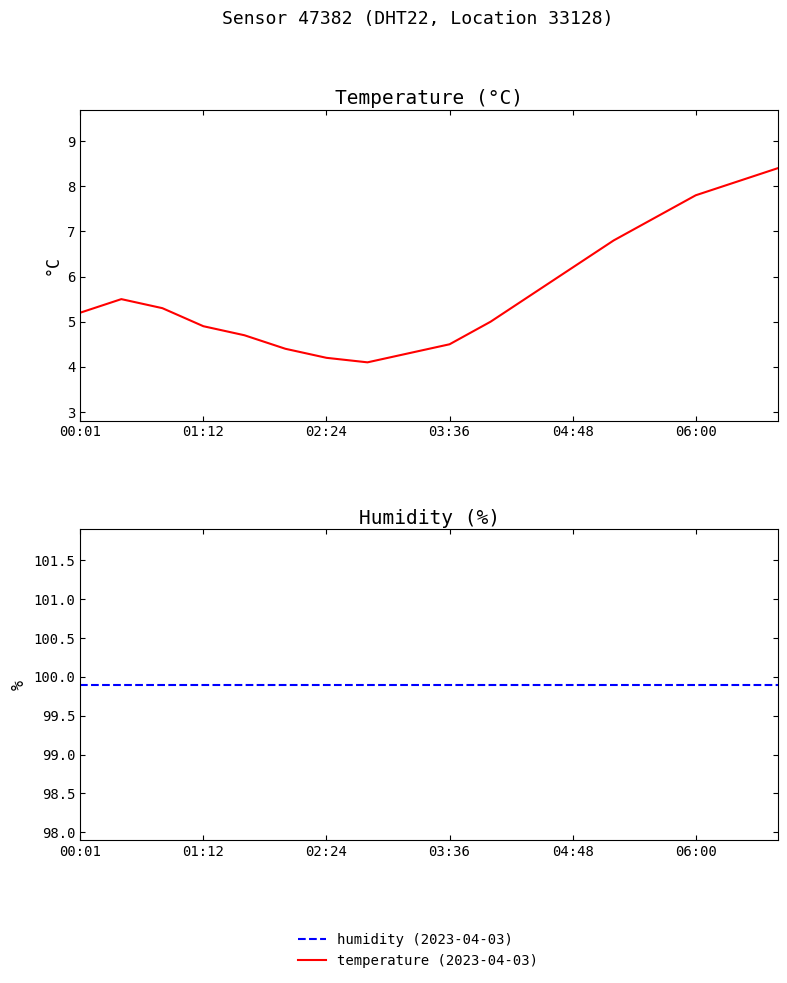

Is it true that temperature (2023-04-03) equals 6.8 at 13?

True